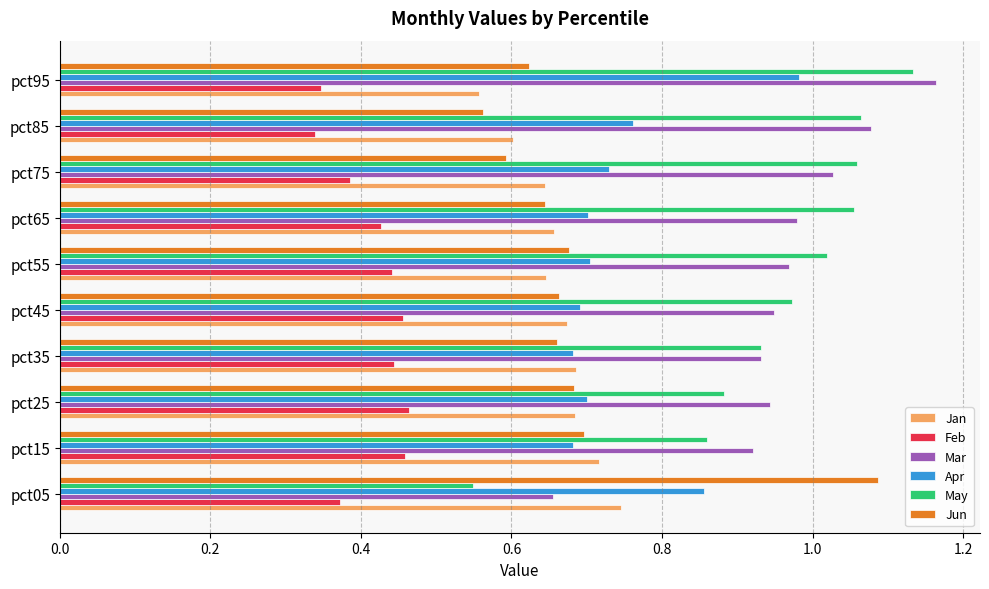

What is the difference between the maximum and minimum values in the Feb series?

0.1